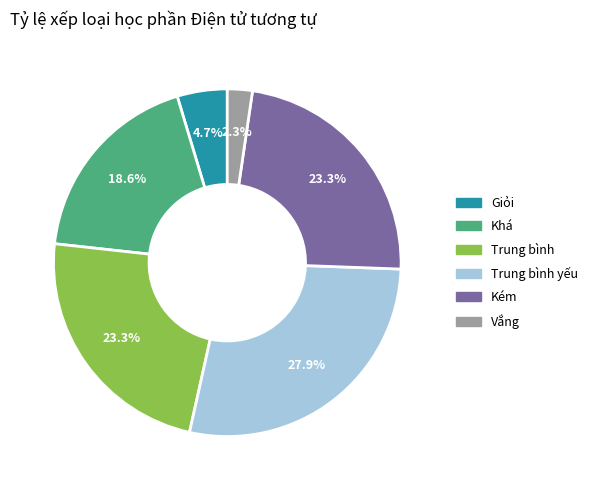

Is there a majority slice in this chart?

No